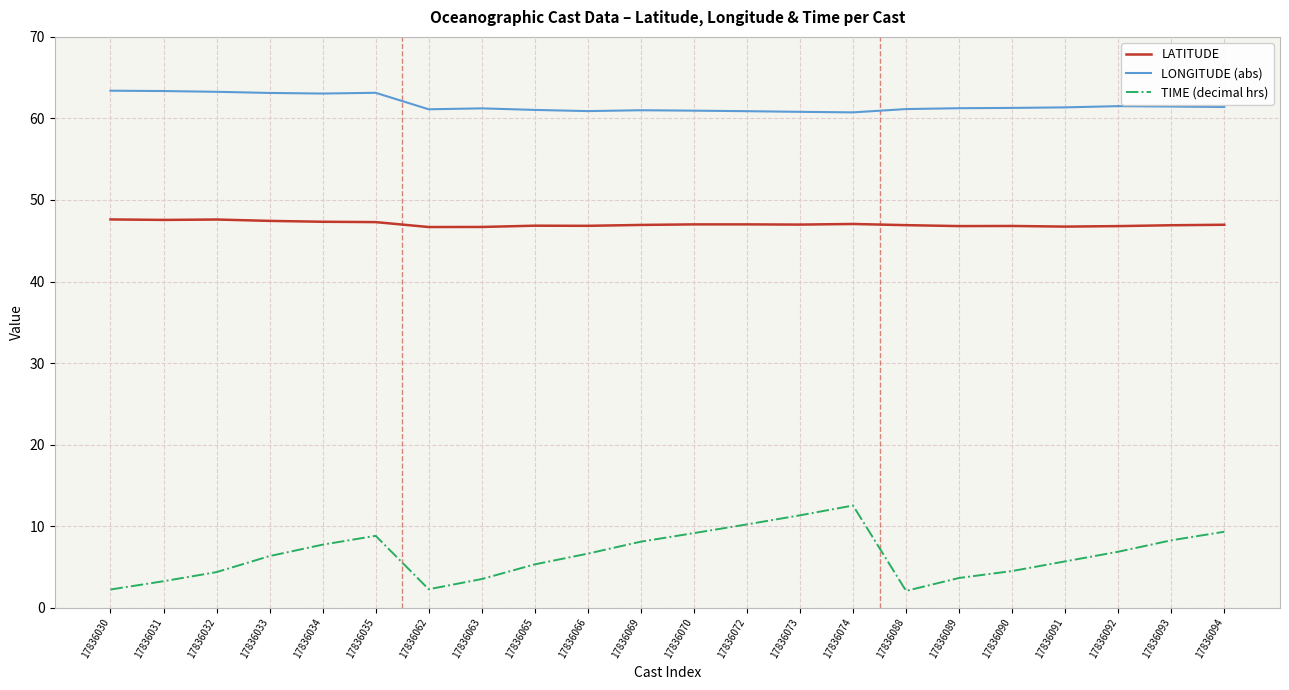

What are all the series names shown in the legend?

LATITUDE, LONGITUDE (abs), TIME (decimal hrs)